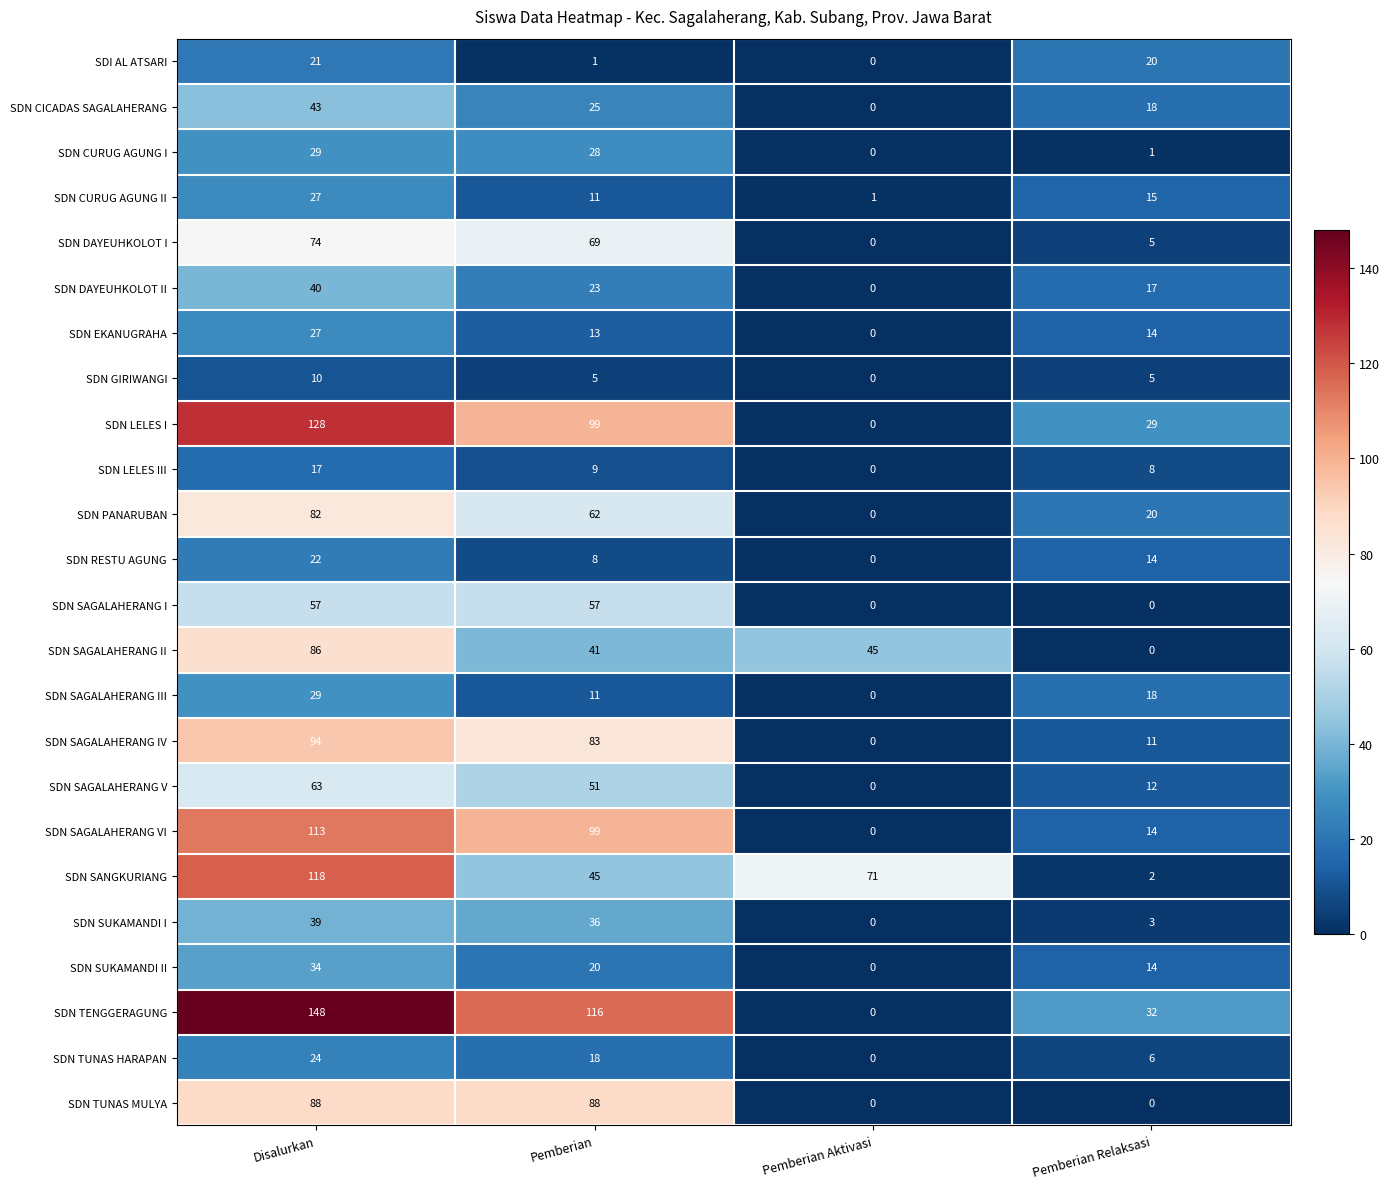

The SDN DAYEUHKOLOT I series shows 74 at Disalurkan. True or false?

True